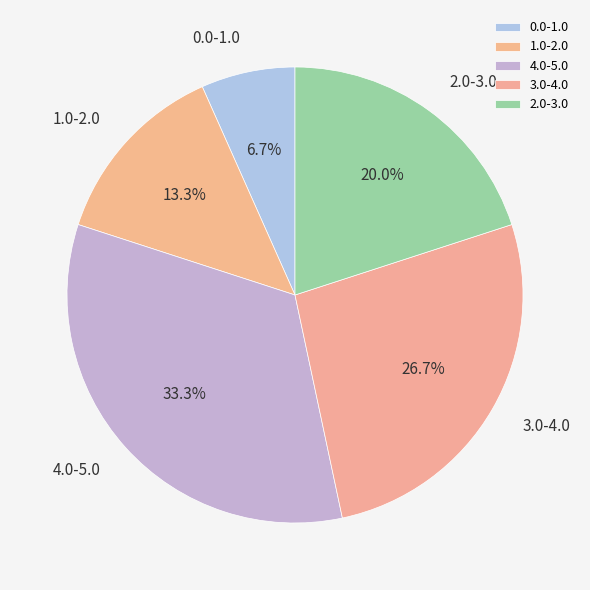

True or false: 1.0-2.0 accounts for 4% of the total.

False